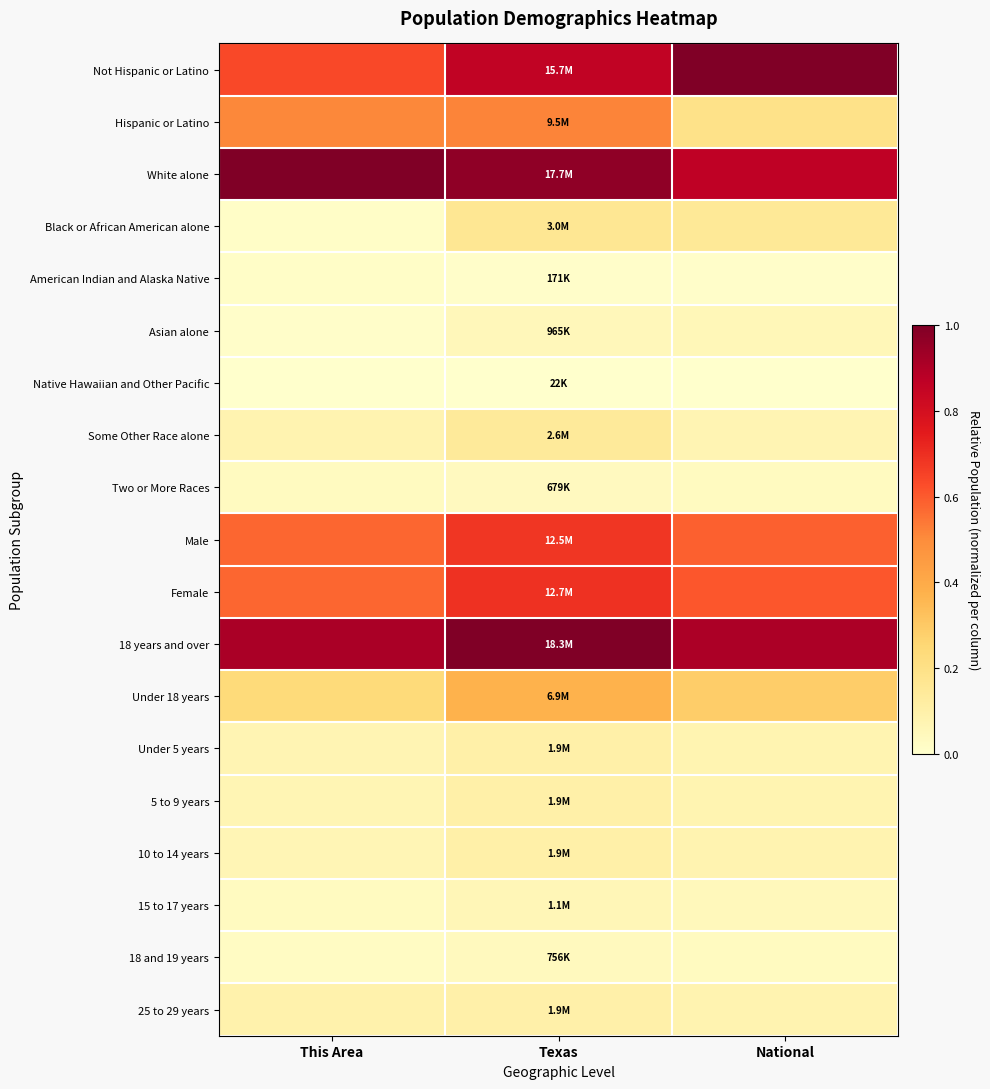

Reading right to left, list all the values displayed in this chart.

Not Hispanic or Latino: National=1.0	Texas=0.9	This Area=0.6
Hispanic or Latino: National=0.2	Texas=0.5	This Area=0.5
White alone: National=0.9	Texas=1.0	This Area=1.0
Black or African American alone: National=0.1	Texas=0.2	This Area=0.0
American Indian and Alaska Native: National=0.0	Texas=0.0	This Area=0.0
Asian alone: National=0.1	Texas=0.1	This Area=0.0
Native Hawaiian and Other Pacific: National=0.0	Texas=0.0	This Area=0.0
Some Other Race alone: National=0.1	Texas=0.1	This Area=0.1
Two or More Races: National=0.0	Texas=0.0	This Area=0.0
Male: National=0.6	Texas=0.7	This Area=0.6
Female: National=0.6	Texas=0.7	This Area=0.6
18 years and over: National=0.9	Texas=1.0	This Area=0.9
Under 18 years: National=0.3	Texas=0.4	This Area=0.2
Under 5 years: National=0.1	Texas=0.1	This Area=0.1
5 to 9 years: National=0.1	Texas=0.1	This Area=0.1
10 to 14 years: National=0.1	Texas=0.1	This Area=0.1
15 to 17 years: National=0.0	Texas=0.1	This Area=0.0
18 and 19 years: National=0.0	Texas=0.0	This Area=0.0
25 to 29 years: National=0.1	Texas=0.1	This Area=0.1